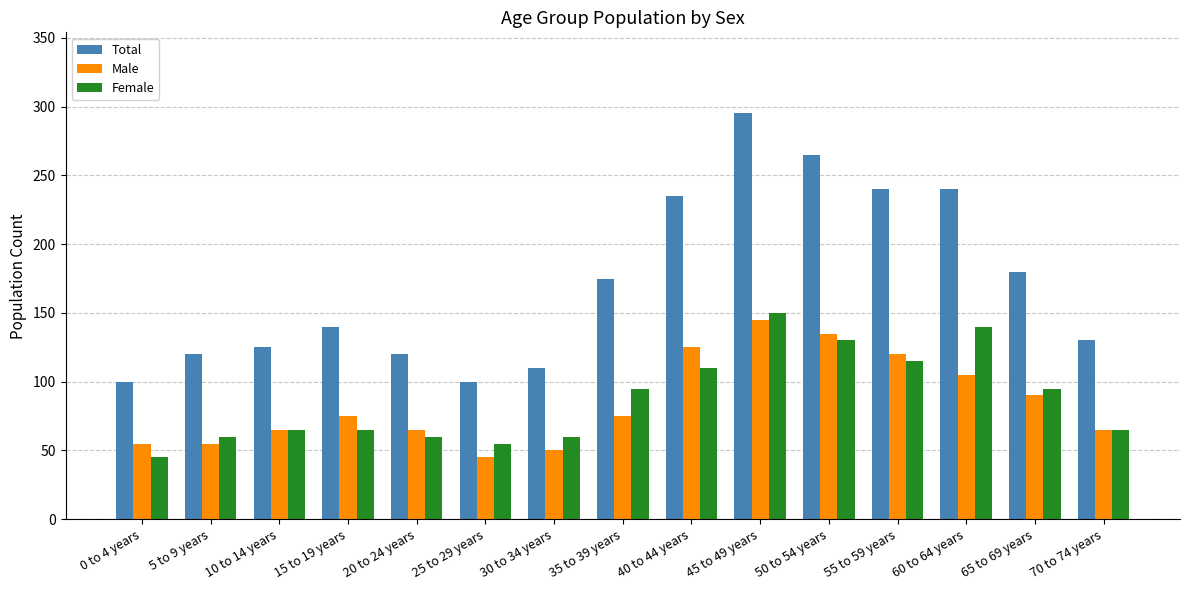

Which series has the largest total across all categories?

Total